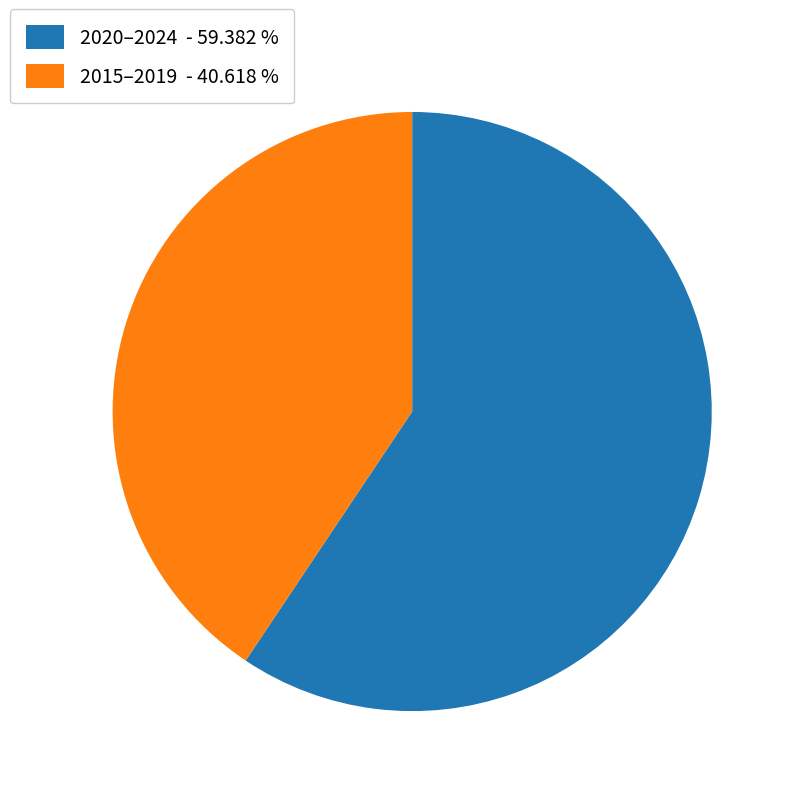

Which slice is the smallest?

2015–2019 - 40.618 %